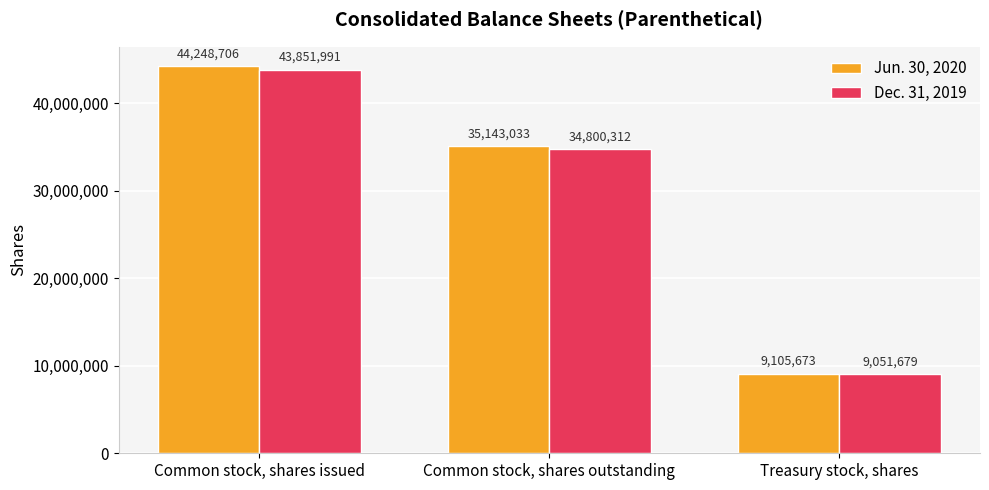

The value of Dec. 31, 2019 at Treasury stock, shares is 4088916. True or false?

False